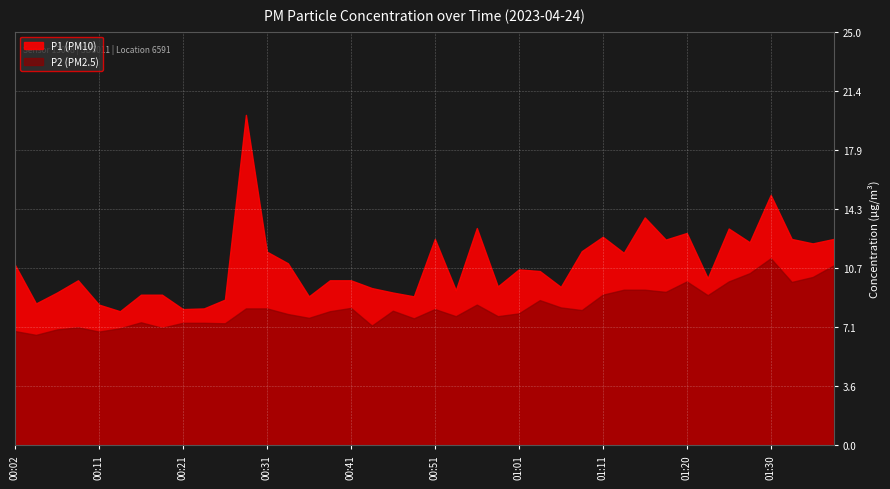

How many lines are shown in the chart?

2